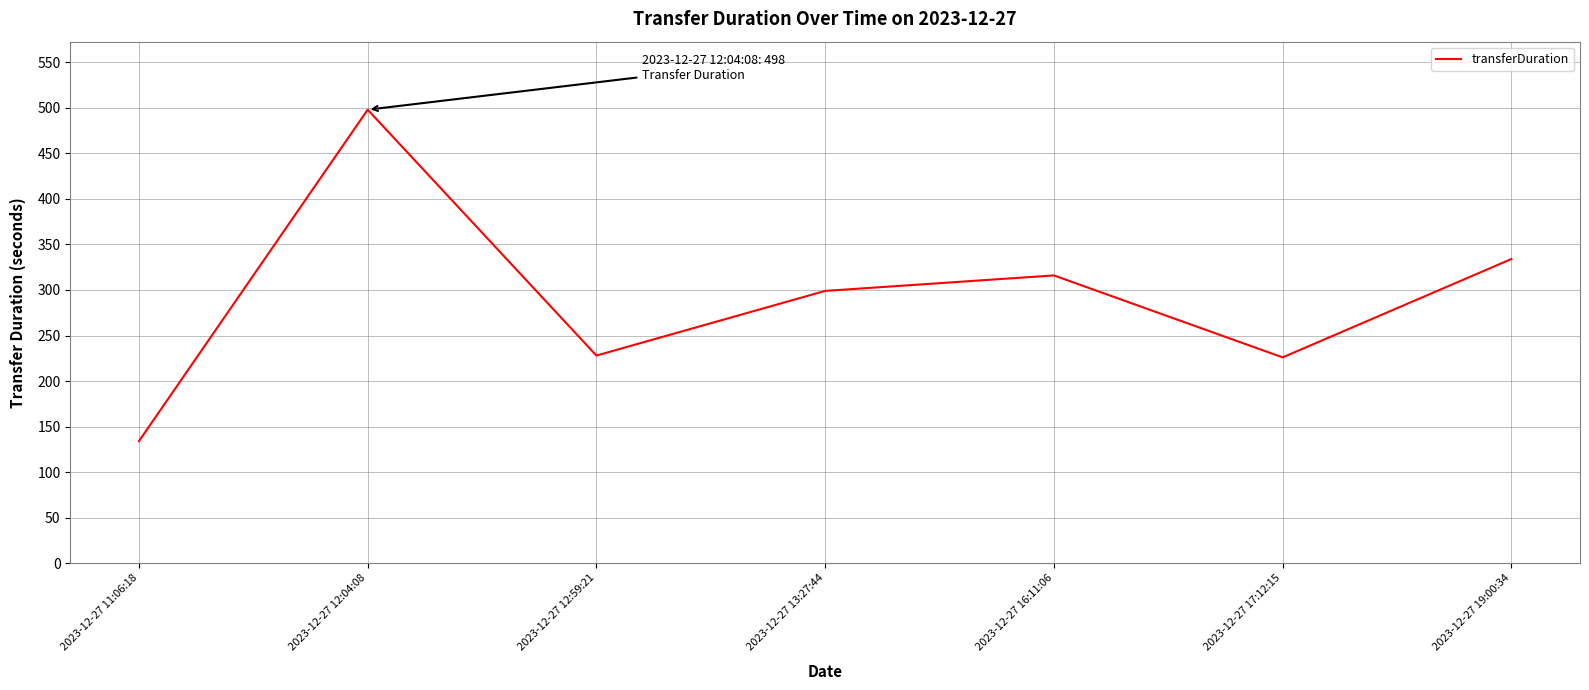

What is the approximate value at 2023-12-27 13:27:44, to the nearest 10?

300